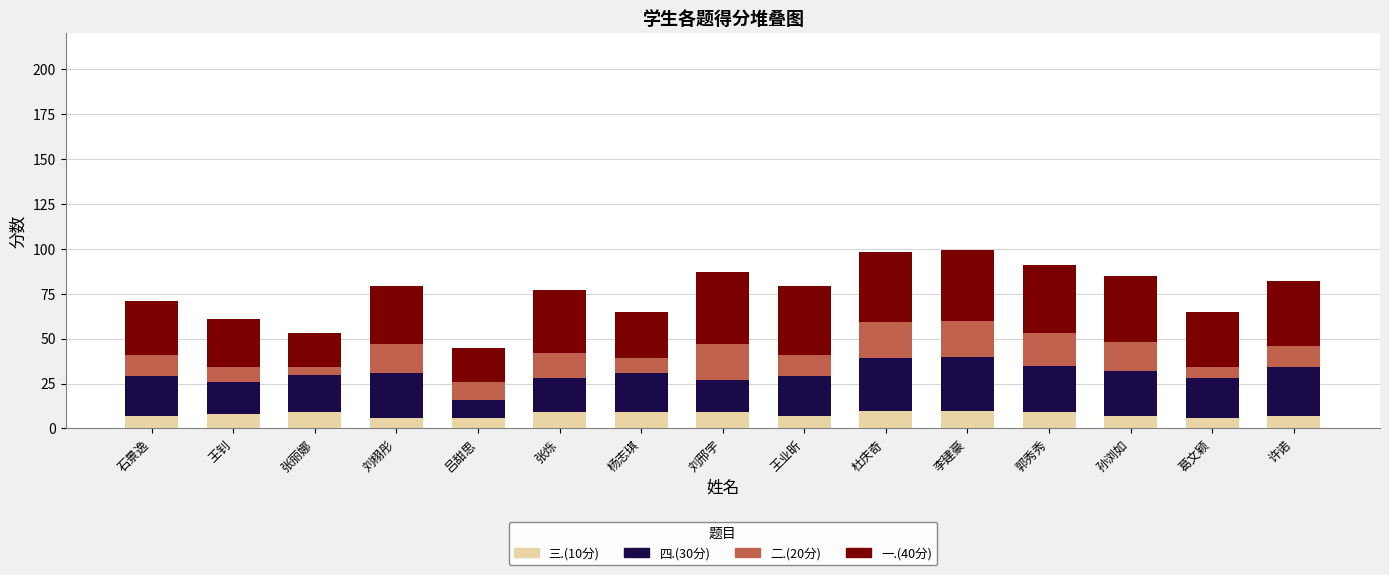

What is the total value across all series at 刘邢宇?

87